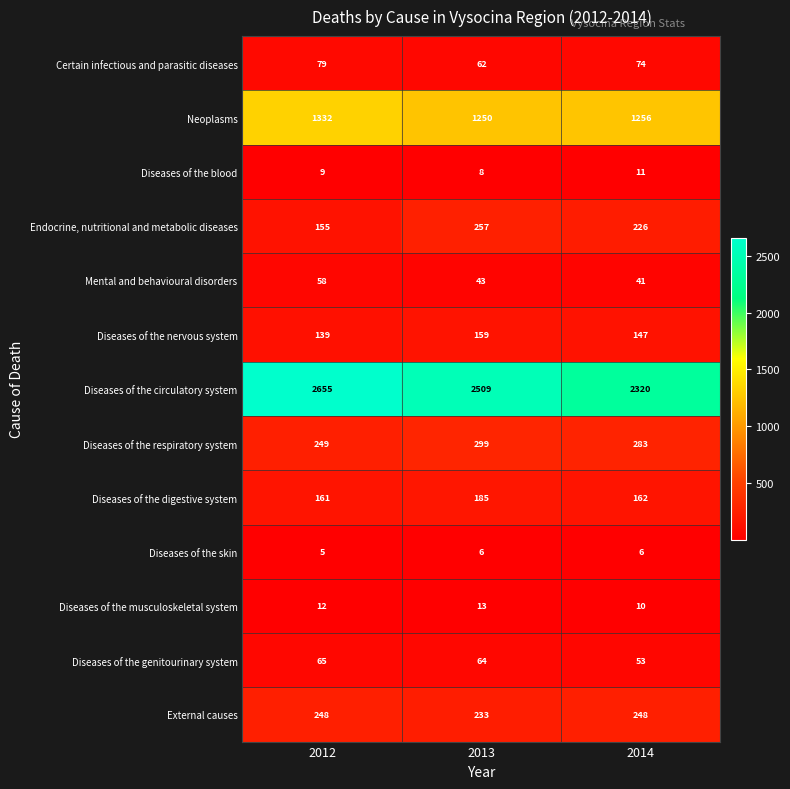

List the series in order of their peak value, lowest first.

Diseases of the skin, Diseases of the blood, Diseases of the musculoskeletal system, Mental and behavioural disorders, Diseases of the genitourinary system, Certain infectious and parasitic diseases, Diseases of the nervous system, Diseases of the digestive system, External causes, Endocrine, nutritional and metabolic diseases, Diseases of the respiratory system, Neoplasms, Diseases of the circulatory system